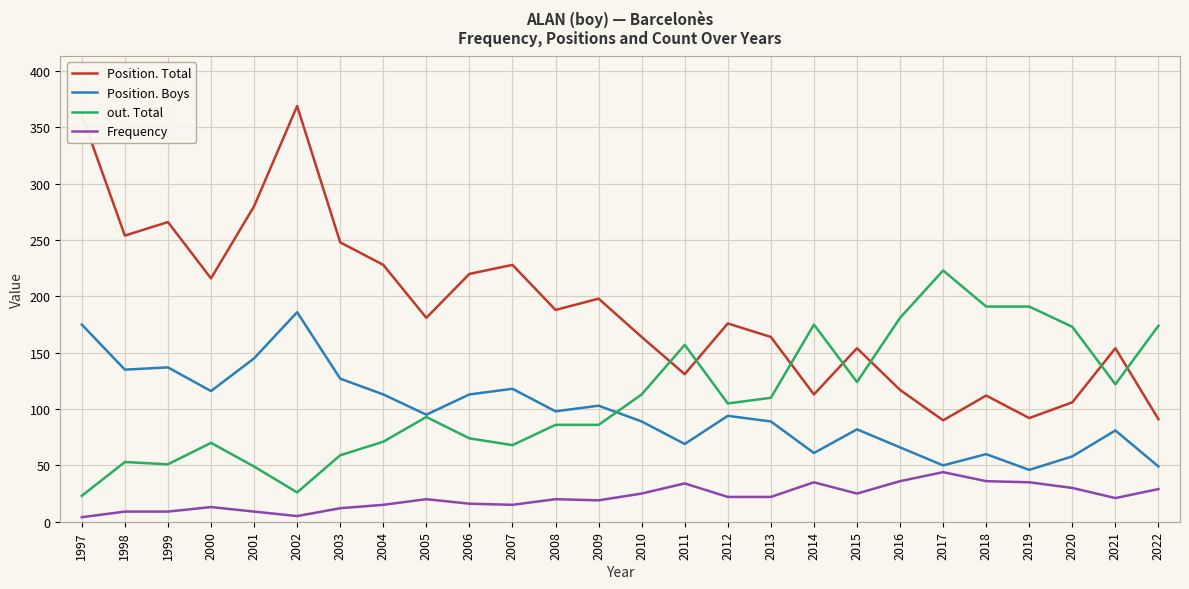

What are all the series names shown in the legend?

Position. Total, Position. Boys, out. Total, Frequency